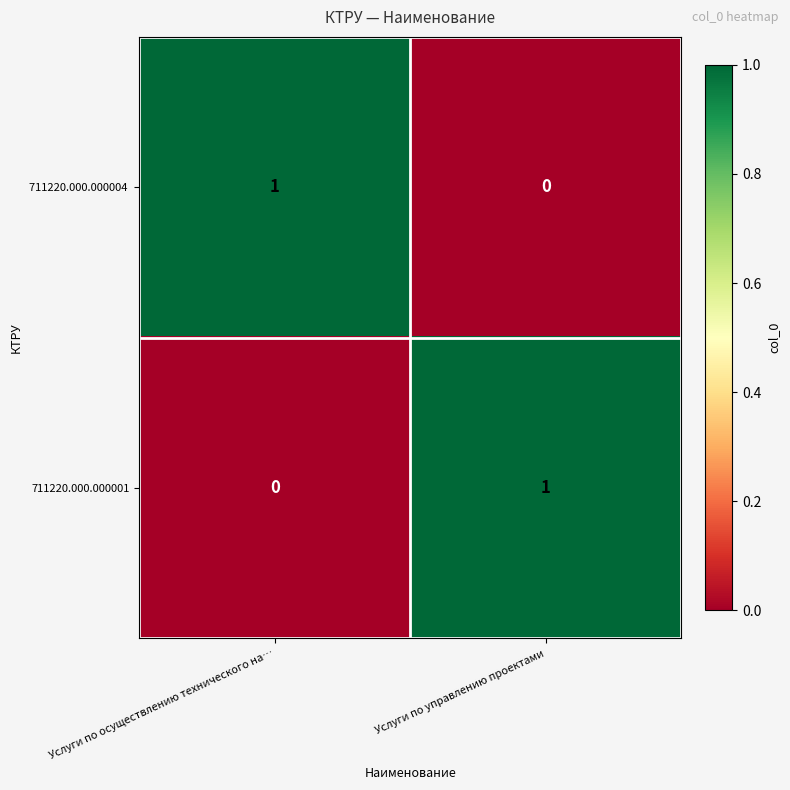

Where is 711220.000.000001 nearest to the value 0?

Услуги по осуществлению технического на…